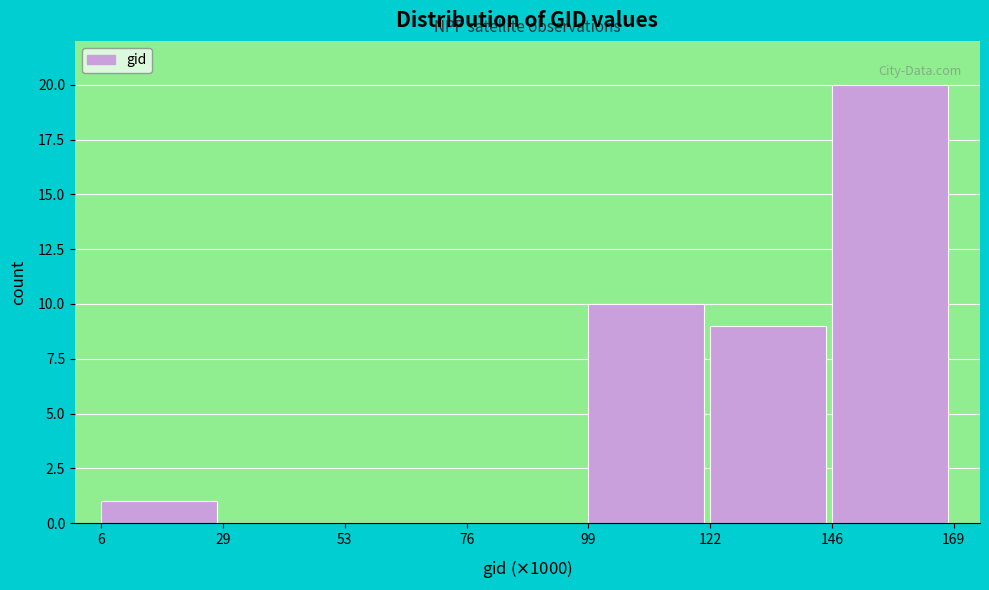

Reading left to right, list all the values displayed in this chart.

6=1	29=0	53=0	76=0	99=10	122=9	146=20